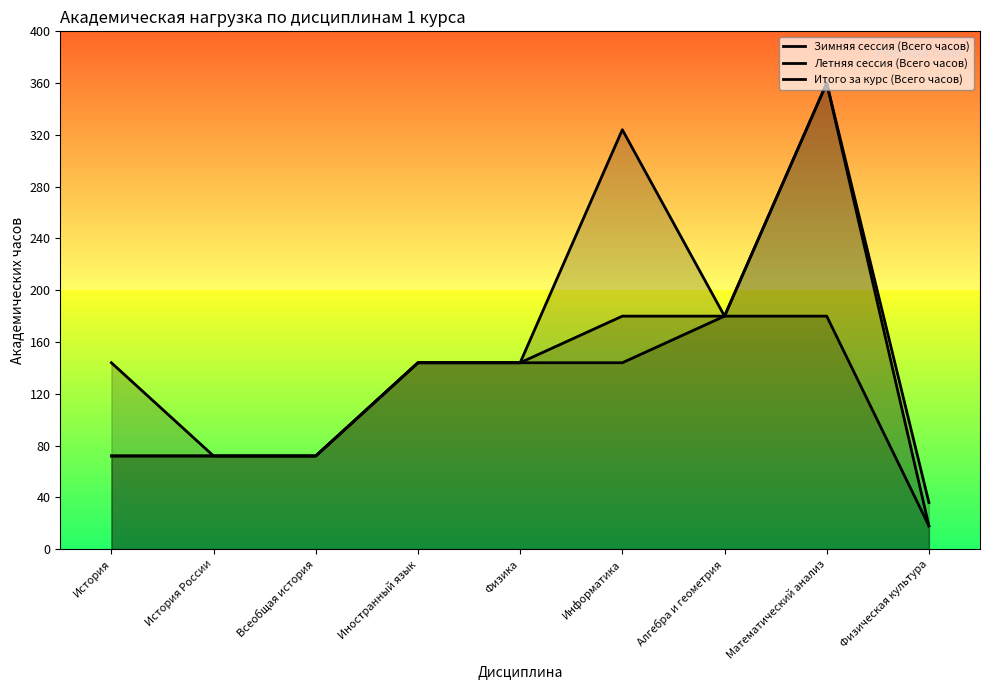

What is the average value of the Зимняя сессия (Всего часов) series?

118